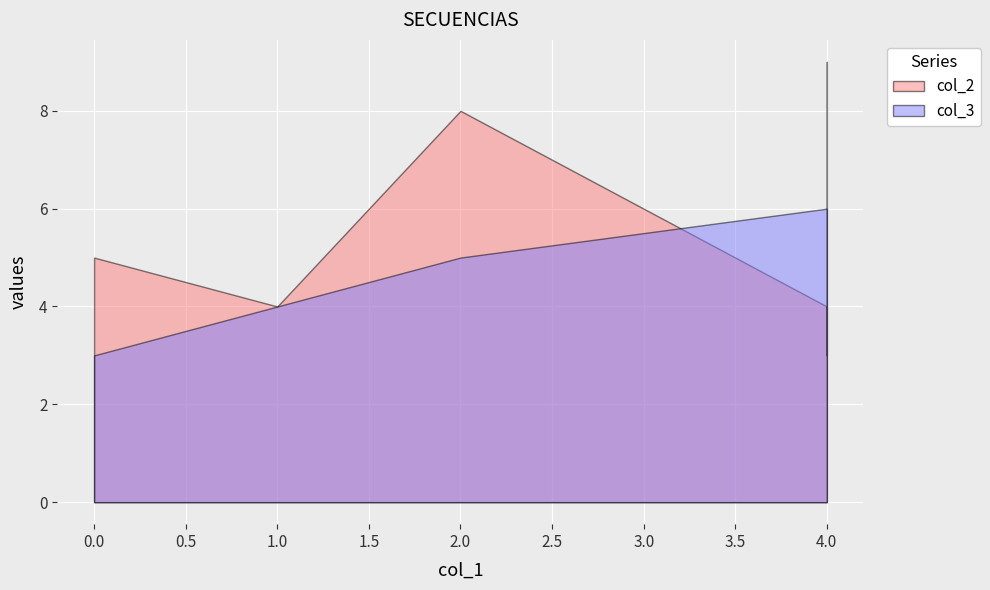

Does the chart display data point markers on the line(s)?

No